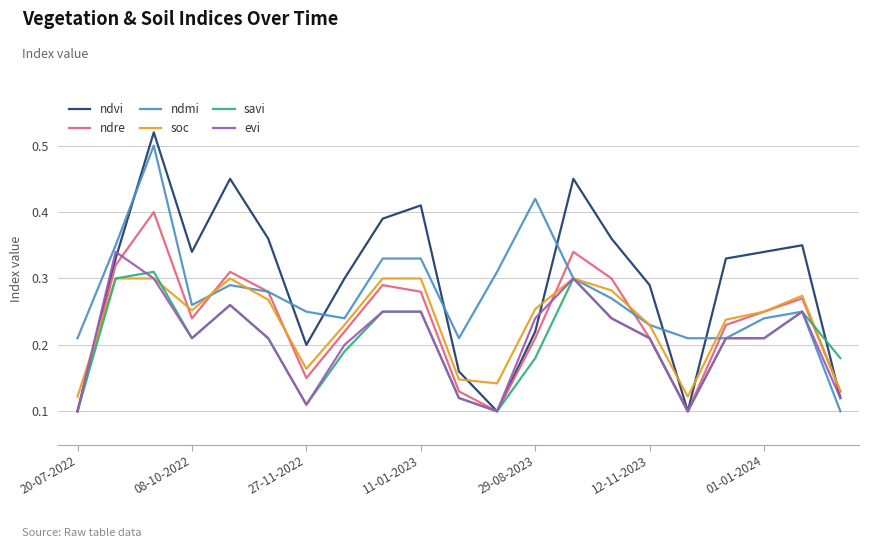

Which series has the widest spread of values?

ndvi